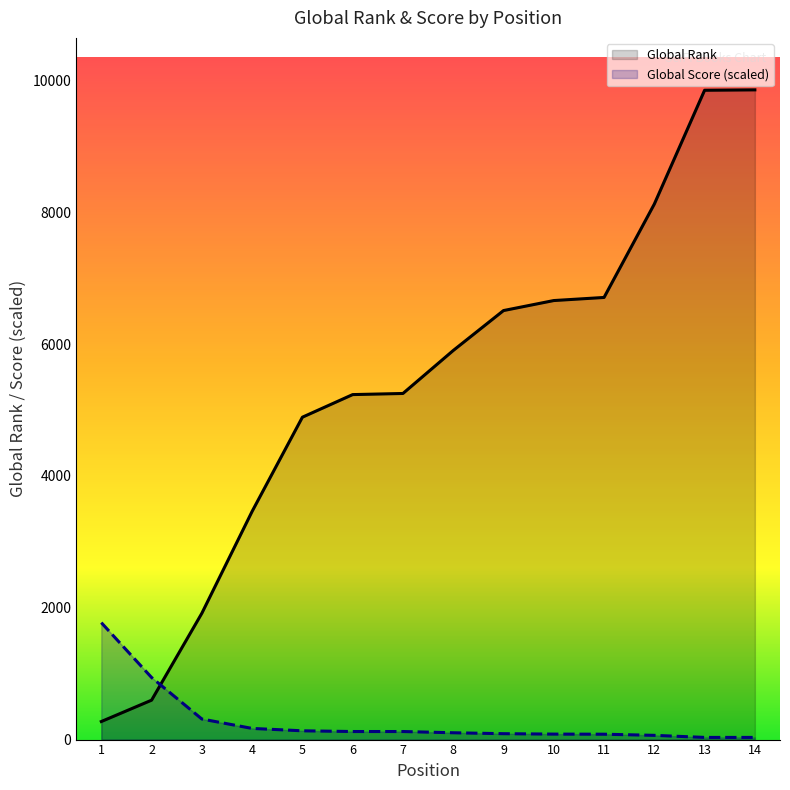

Where do Global Score (scaled) and Global Rank first cross each other?

2 and 3